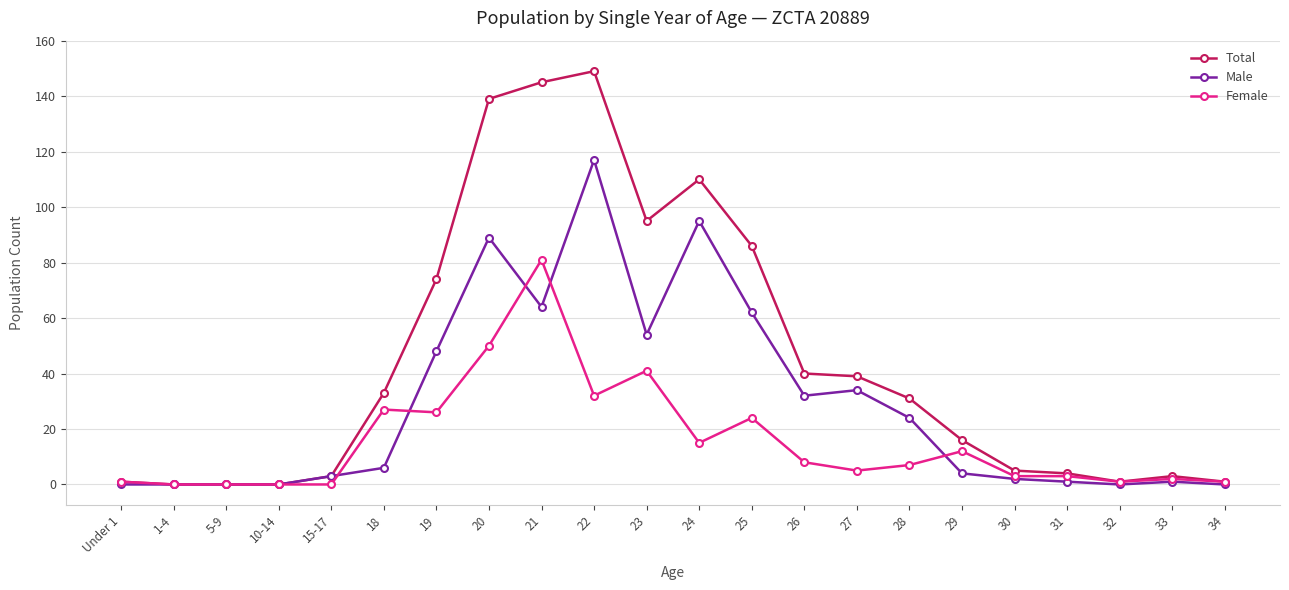

Is it true that Female equals 2 at 33?

True